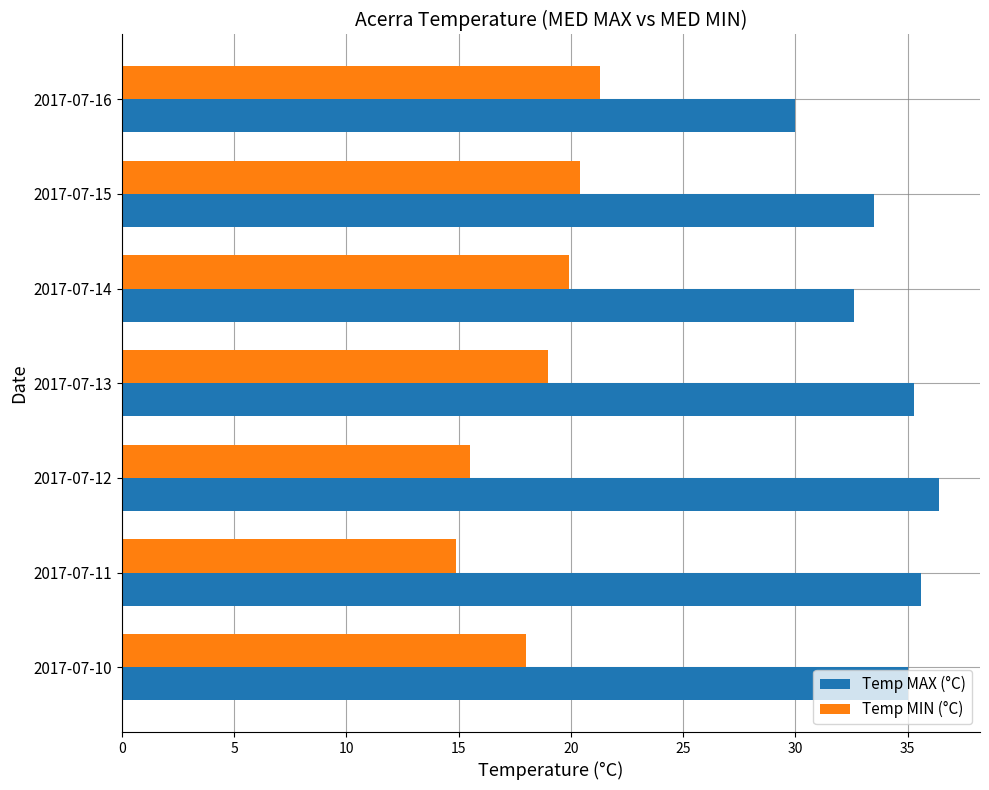

Which category has the highest value across all series?

2017-07-12